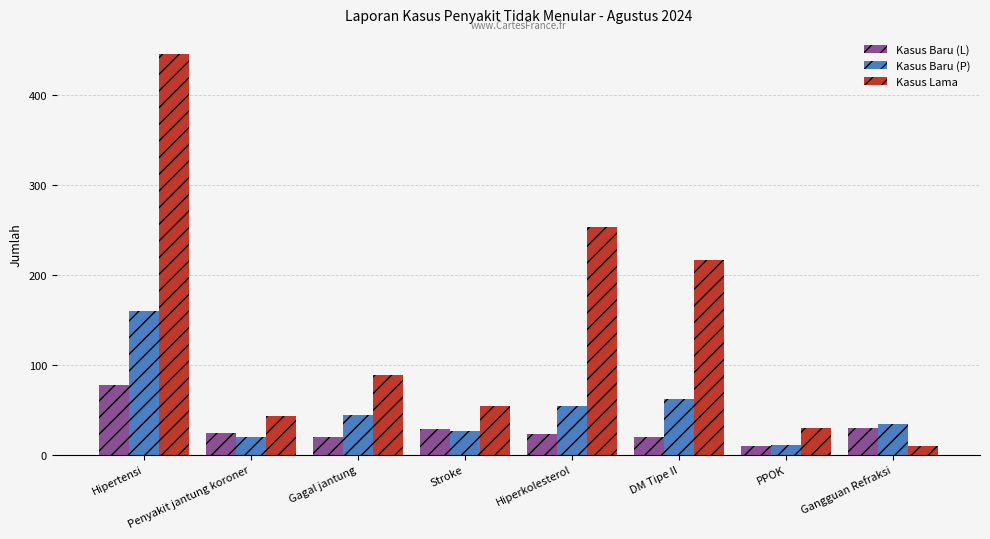

True or false: Kasus Lama has a value of 89 at Gagal jantung.

True